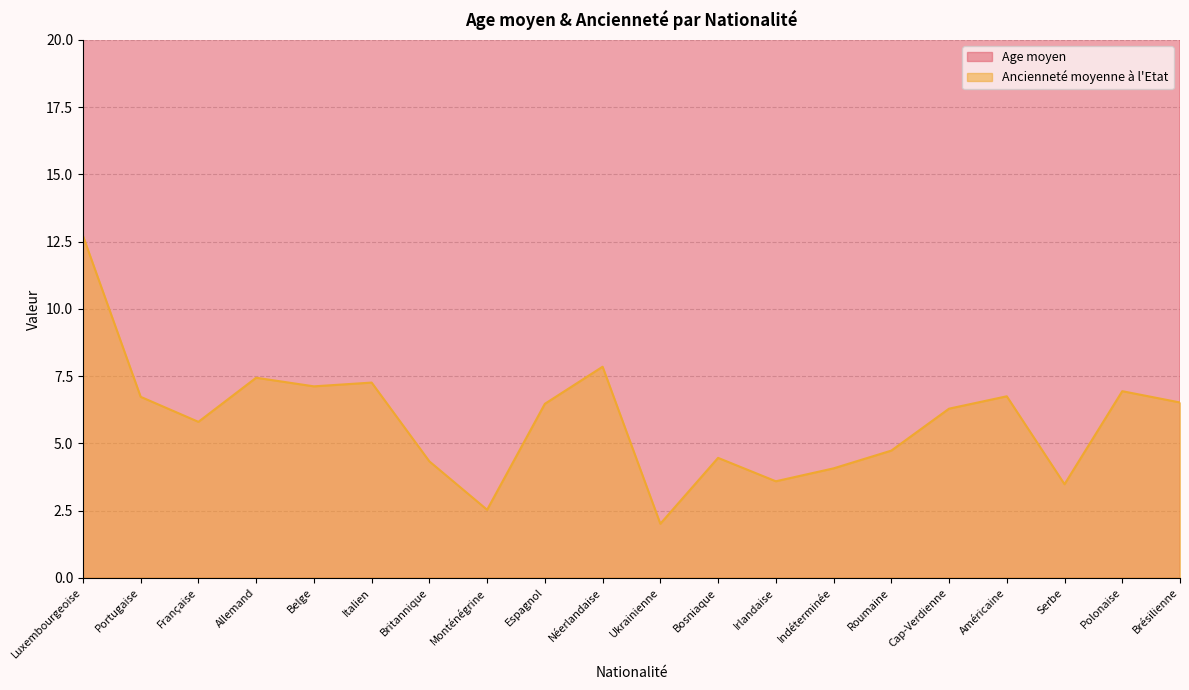

The value of Ancienneté moyenne à l'Etat at Belge is 7.1. True or false?

True